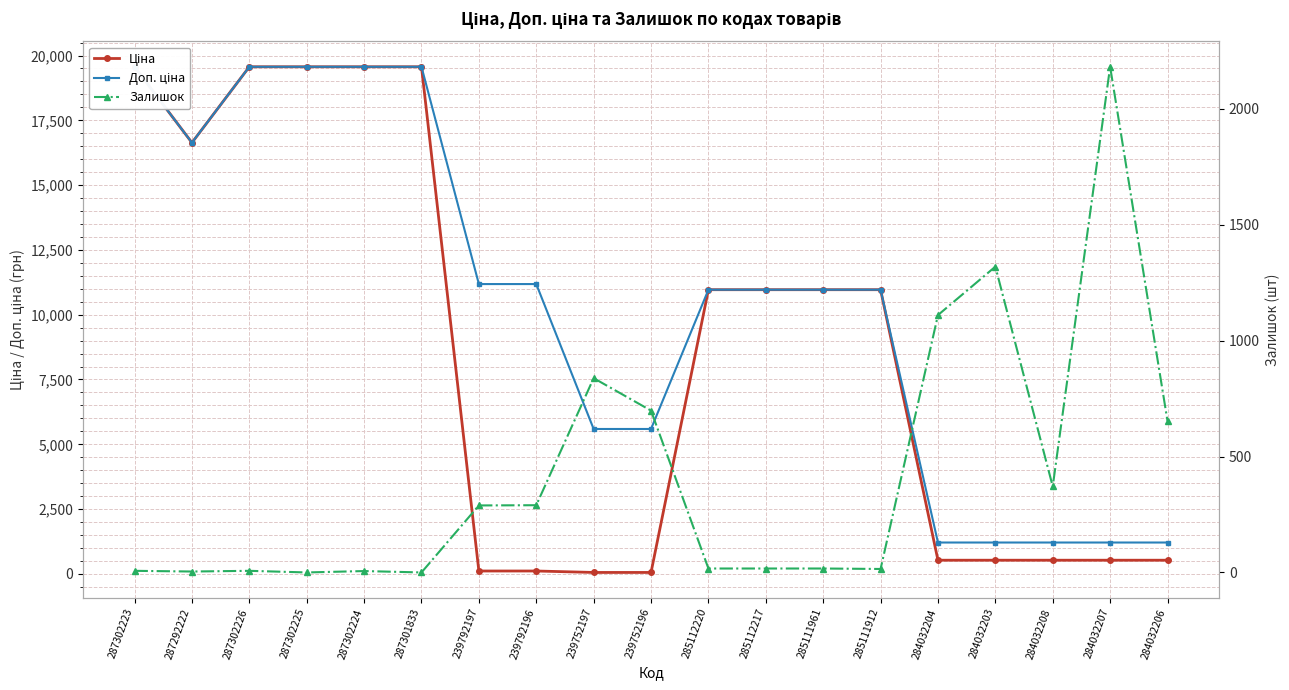

True or false: Доп. ціна has more than 2 points higher than both neighbors.

False